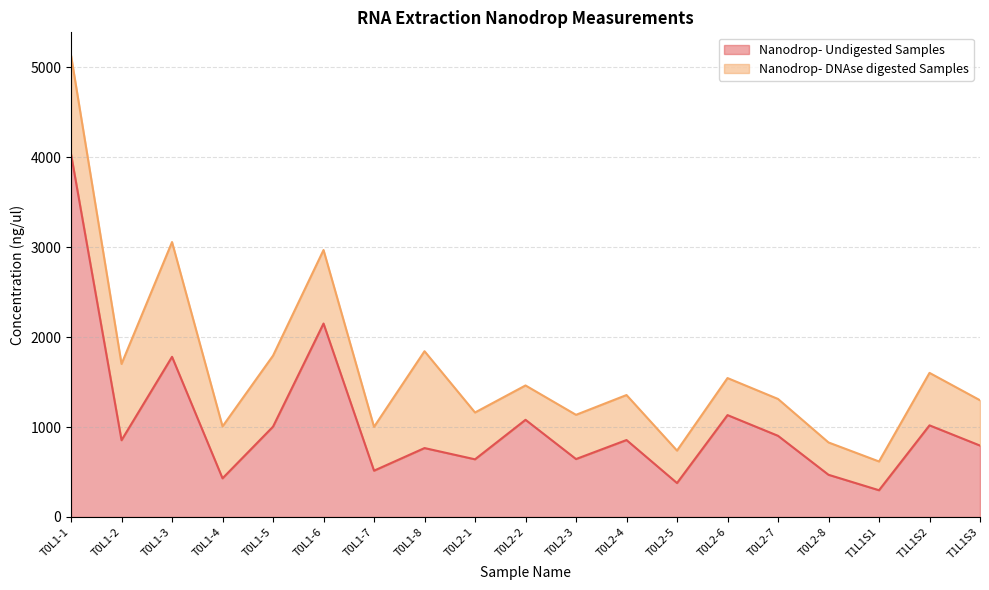

What is the ratio of the value at T0L1-8 to the value at T0L2-4?

0.9